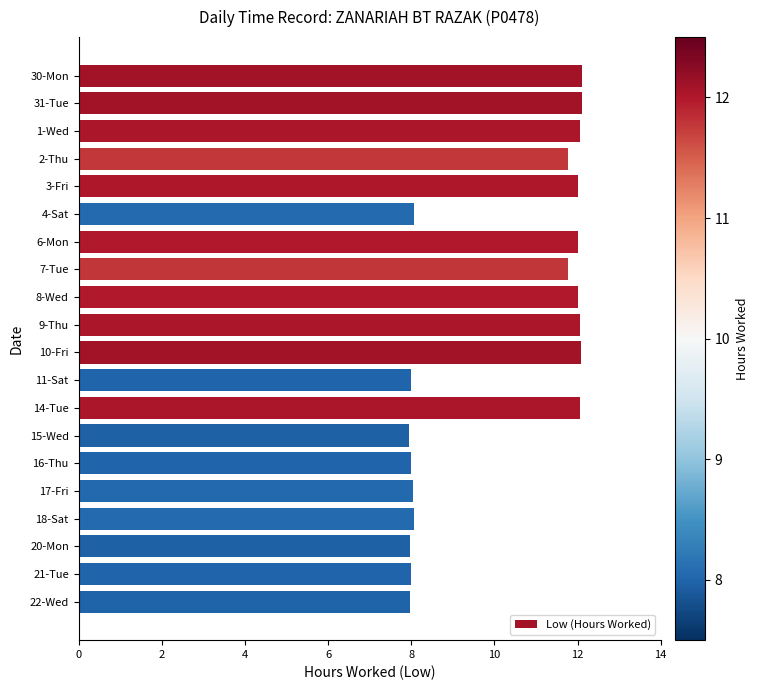

How many data points are less than 11?

9